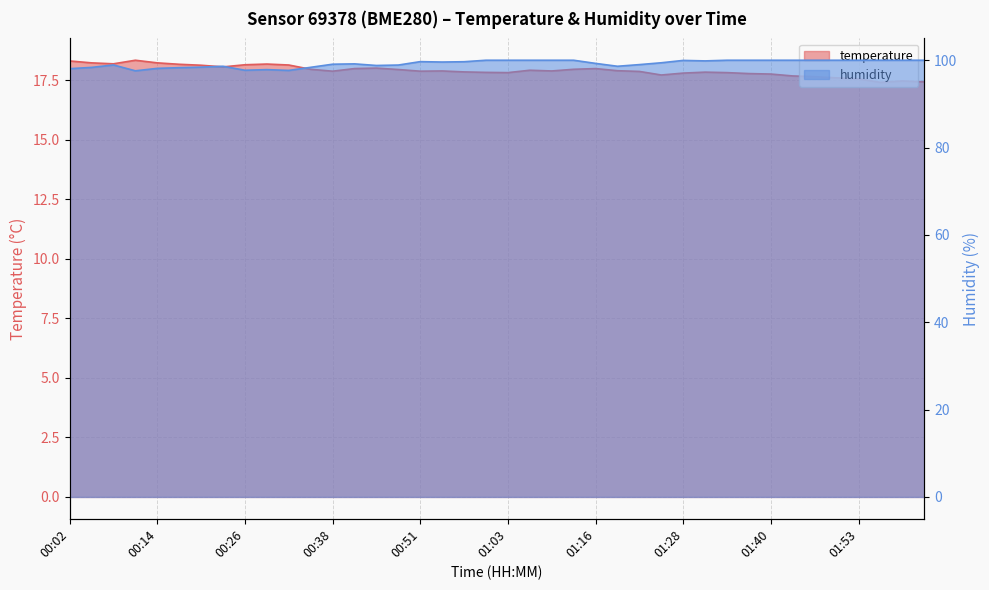

What is the label of the 9th point from the right?

01:37